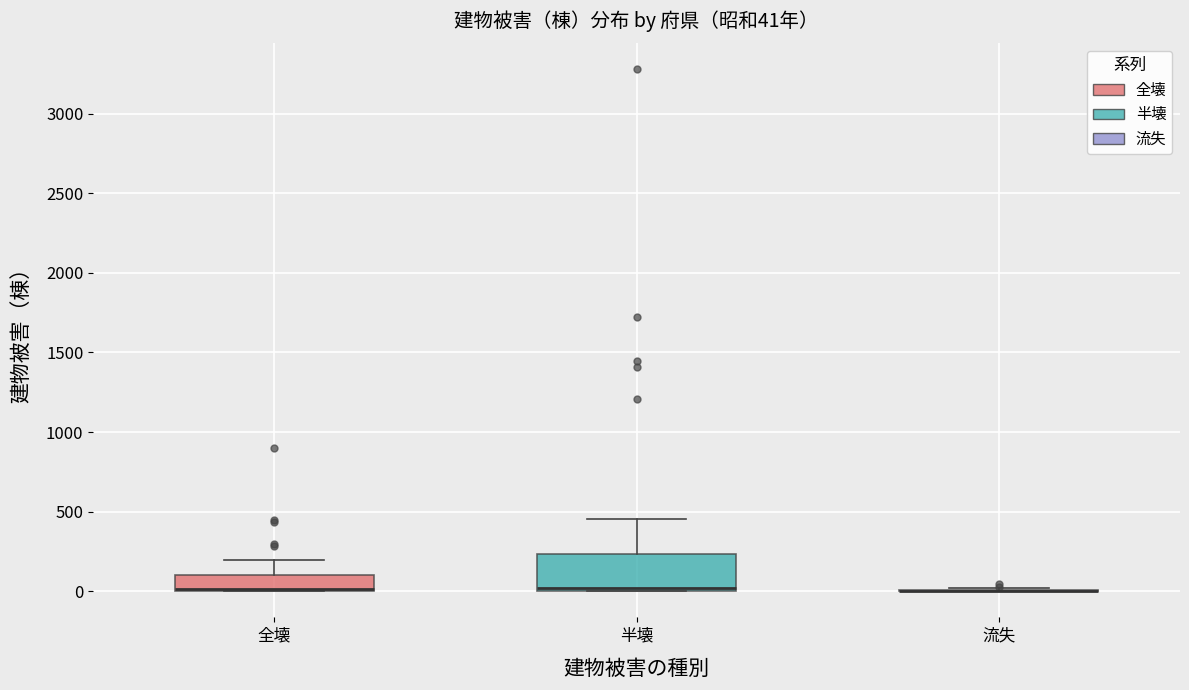

Comparing the boxes themselves (not the whiskers), which one is the tallest?

半壊